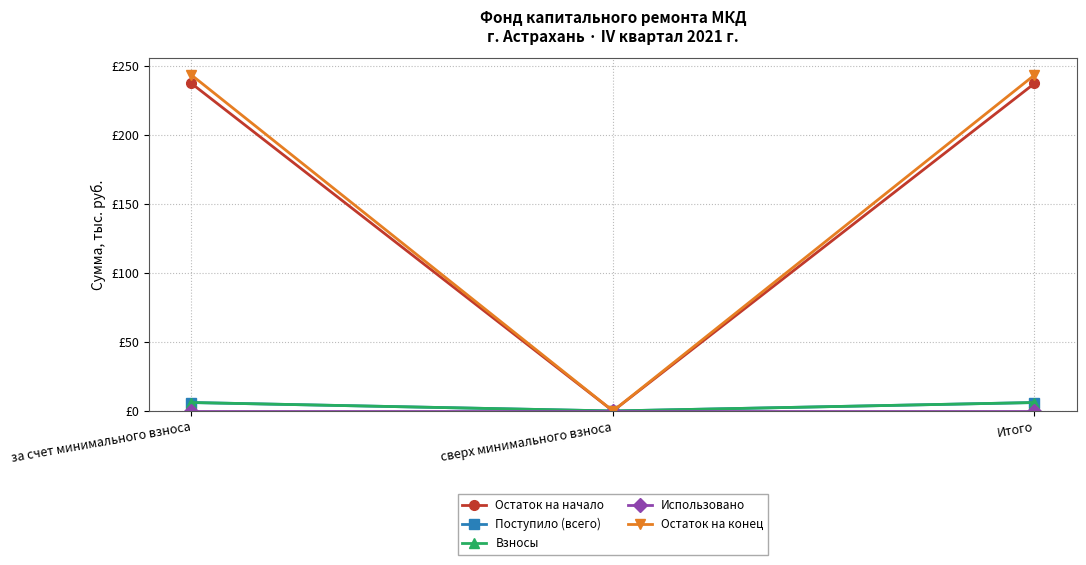

Does the chart have visible grid lines?

Yes